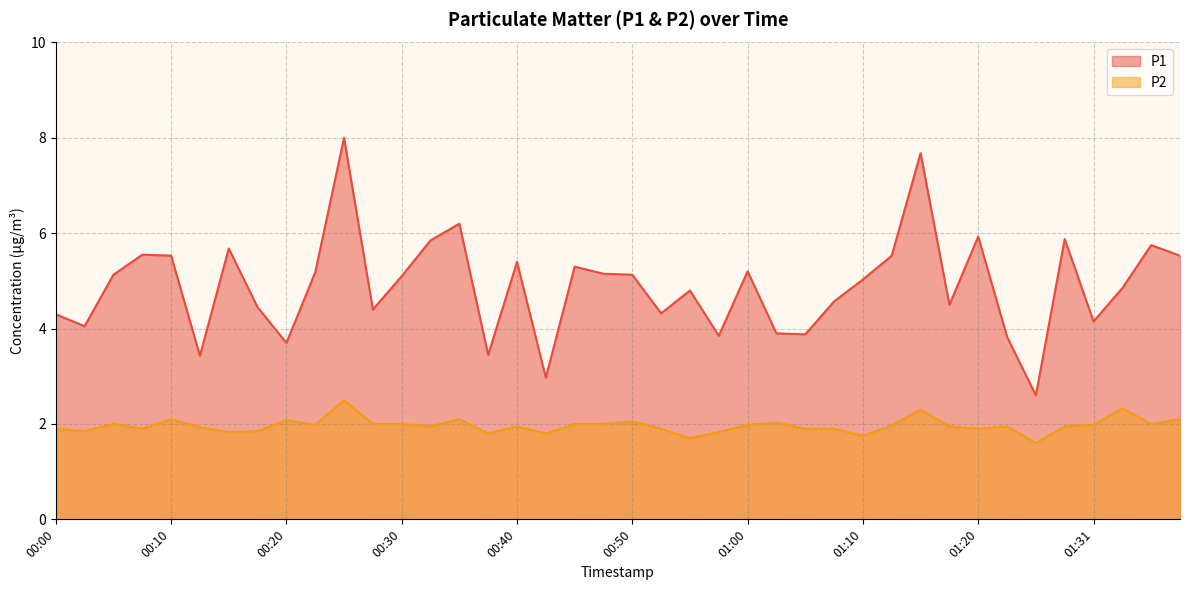

What is the greatest value displayed?

8.0